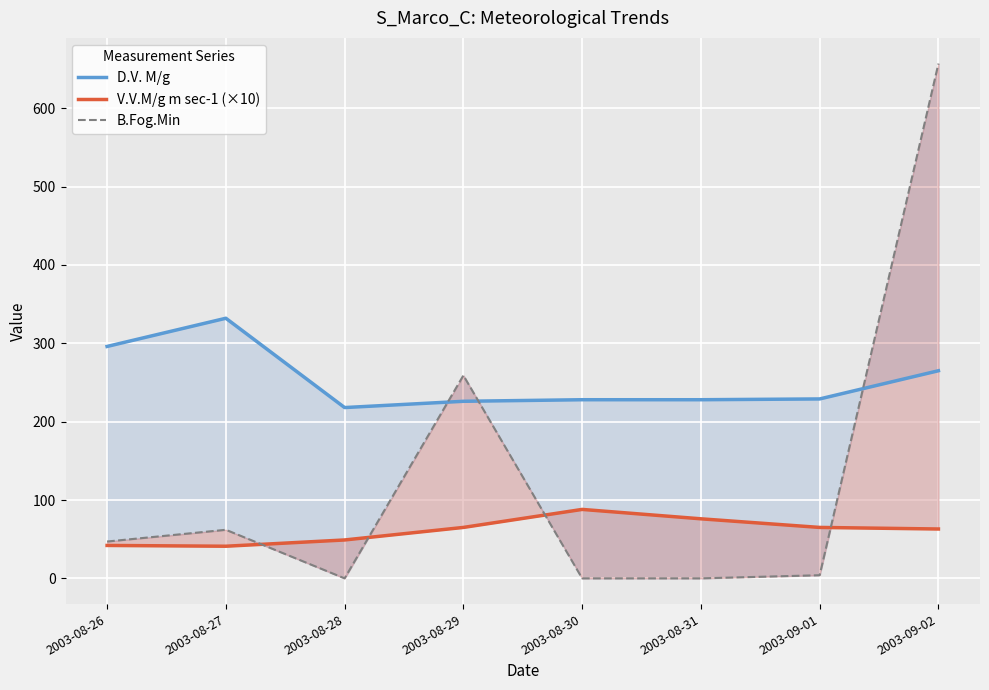

Reading left to right, list all the values displayed in this chart.

D.V. M/g: 2003-08-26=296	2003-08-27=332	2003-08-28=218	2003-08-29=226	2003-08-30=228	2003-08-31=228	2003-09-01=229	2003-09-02=265
V.V.M/g m sec-1 (×10): 2003-08-26=42	2003-08-27=41	2003-08-28=49	2003-08-29=65	2003-08-30=88	2003-08-31=76	2003-09-01=65	2003-09-02=63
B.Fog.Min: 2003-08-26=47	2003-08-27=62	2003-08-28=0	2003-08-29=259	2003-08-30=0	2003-08-31=0	2003-09-01=4	2003-09-02=657